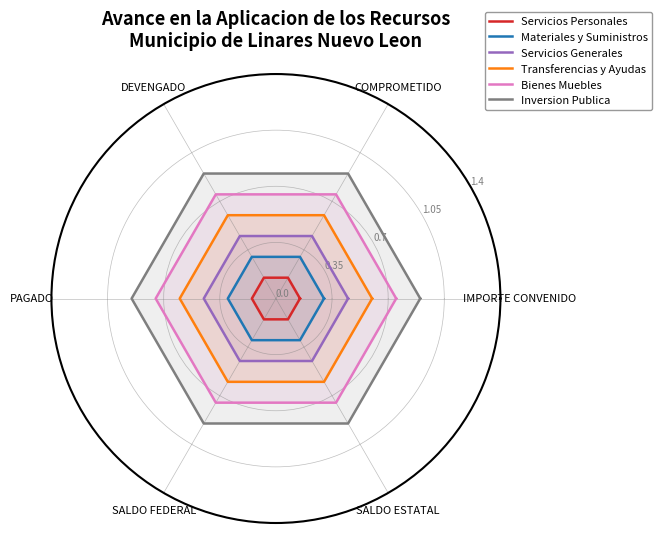

Which series has the largest total across all categories?

Inversion Publica